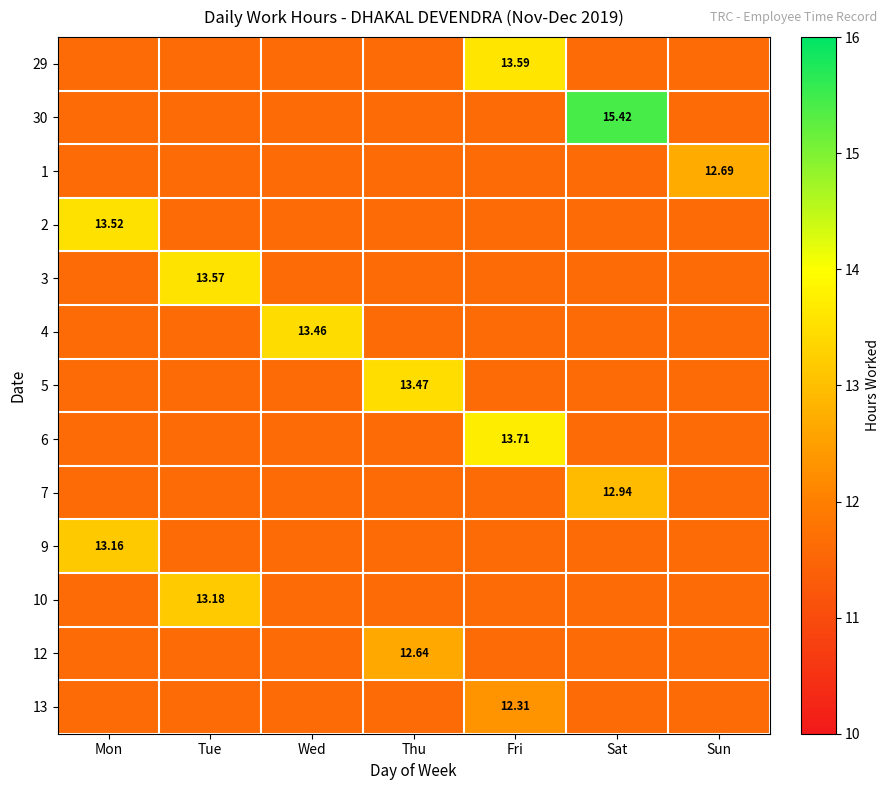

At which label is 2 closest to 13?

Mon